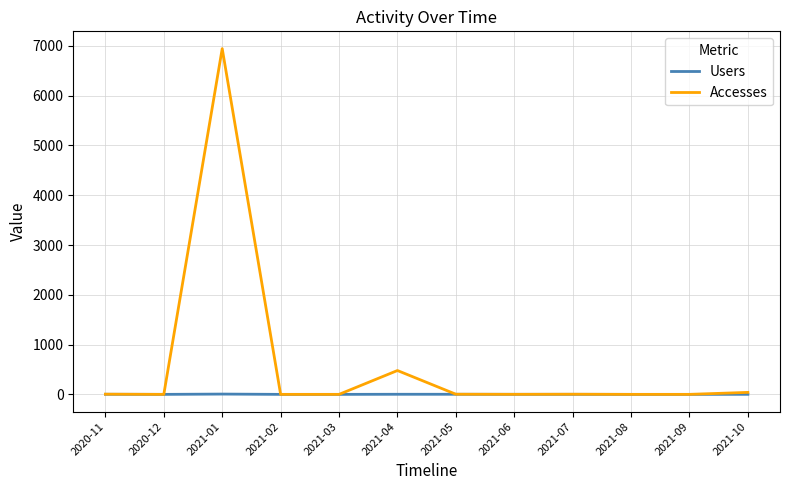

At which category is the sum across all series the highest?

2021-01